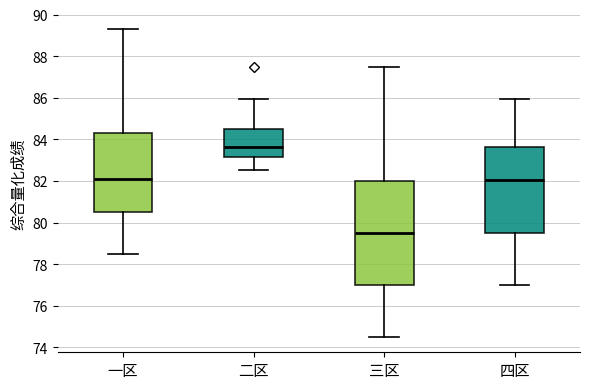

Which box has the highest median line?

二区